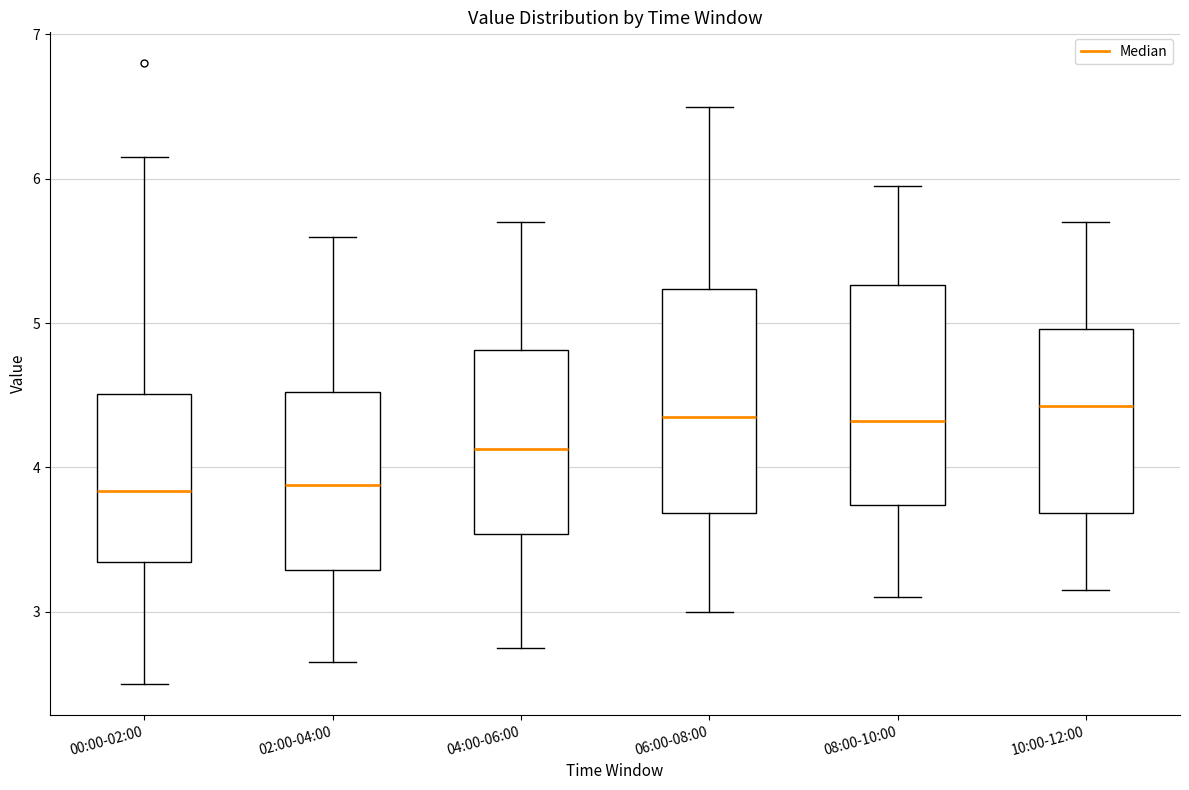

Reading left to right, transcribe this box plot: for each box, give where its median line is, the range the box spans, and where its two whiskers end, as read against the y-axis. The values are not printed on the chart, so give them approximately, as read against the axis.

00:00-02:00: median 3.8, box 3.3 to 4.5, whiskers 2.5 to 6.2
02:00-04:00: median 3.9, box 3.3 to 4.5, whiskers 2.7 to 5.6
04:00-06:00: median 4.1, box 3.5 to 4.8, whiskers 2.8 to 5.7
06:00-08:00: median 4.4, box 3.7 to 5.2, whiskers 3.0 to 6.5
08:00-10:00: median 4.3, box 3.7 to 5.3, whiskers 3.1 to 6.0
10:00-12:00: median 4.4, box 3.7 to 5.0, whiskers 3.2 to 5.7